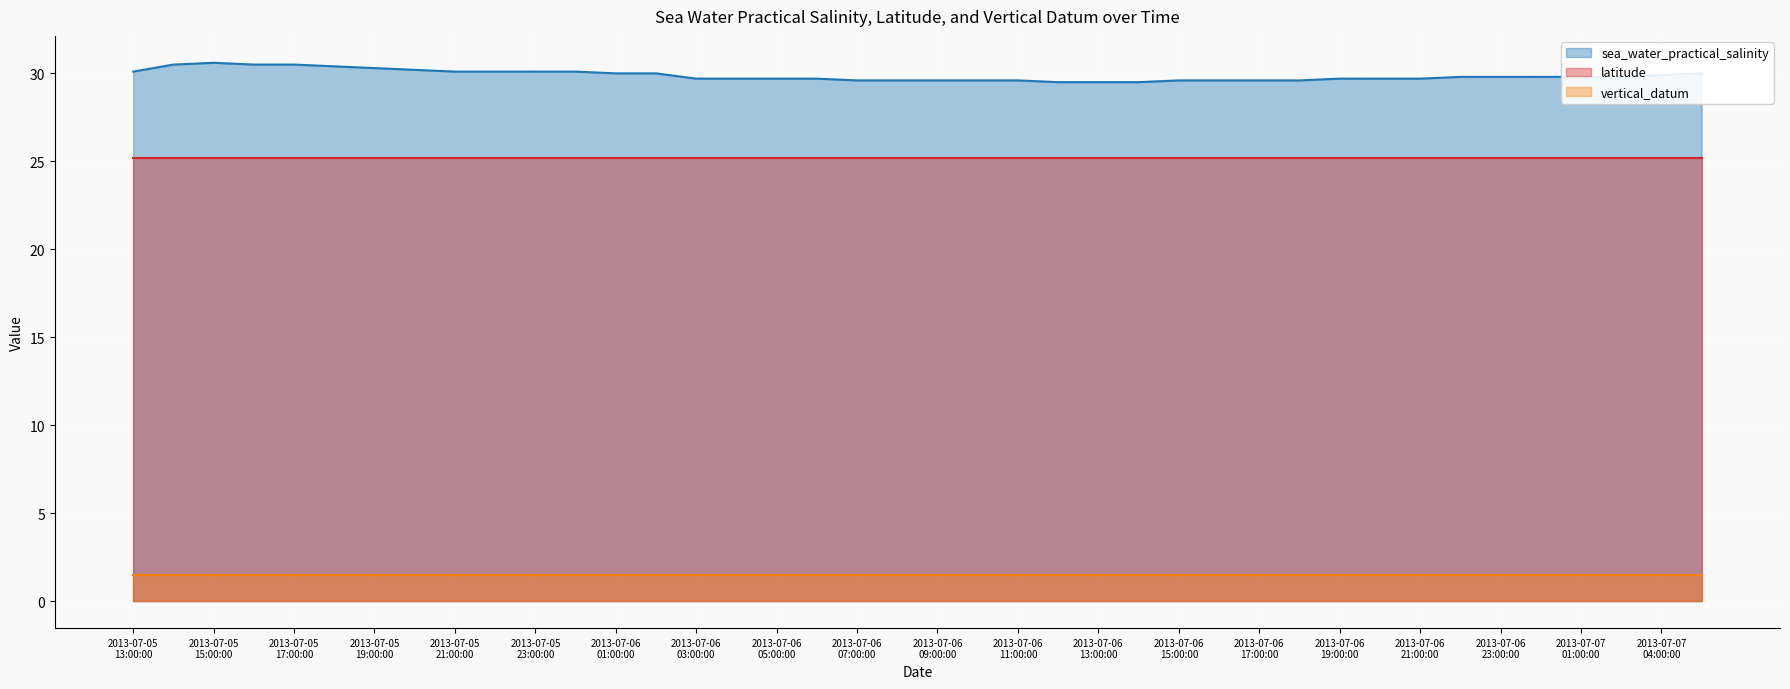

What is the label of the 14th point from the right?

2013-07-06T15:00:00Z